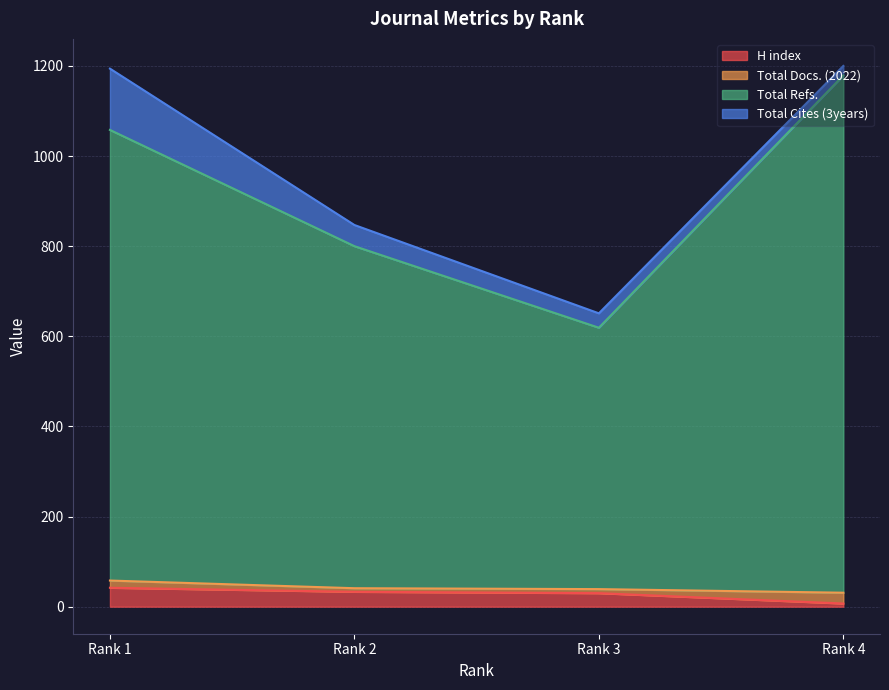

True or false: Total Refs. and H index intersect in this chart.

False